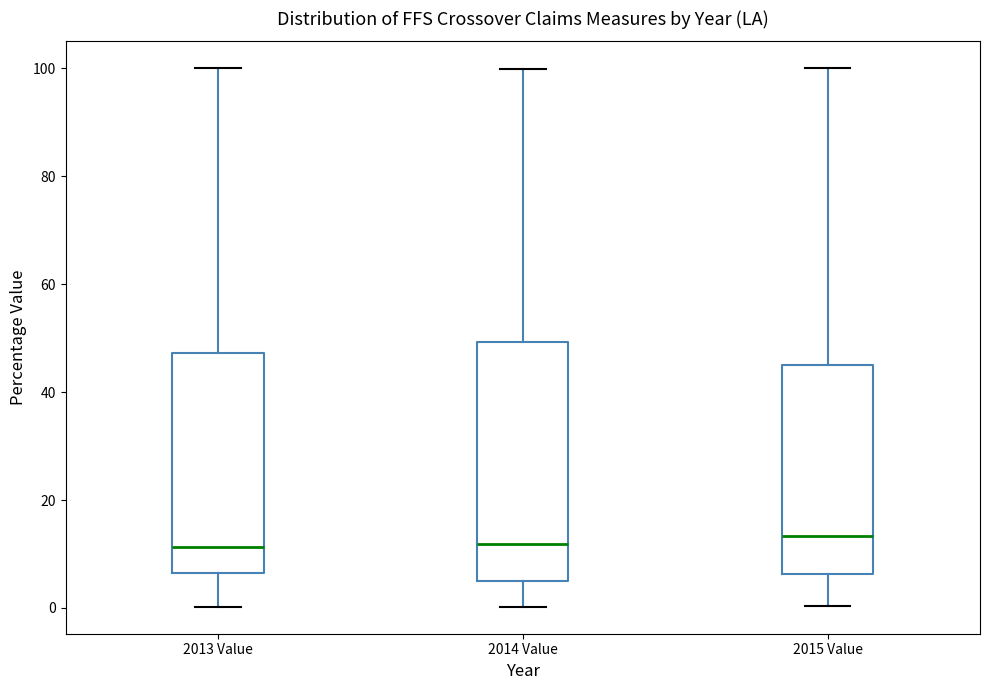

Reading left to right, transcribe this box plot: for each box, give where its median line is, the range the box spans, and where its two whiskers end, as read against the y-axis. The values are not printed on the chart, so give them approximately, as read against the axis.

2013 Value: median 12, box 6 to 48, whiskers 0 to 100
2014 Value: median 12, box 6 to 50, whiskers 0 to 100
2015 Value: median 14, box 6 to 46, whiskers 0 to 100